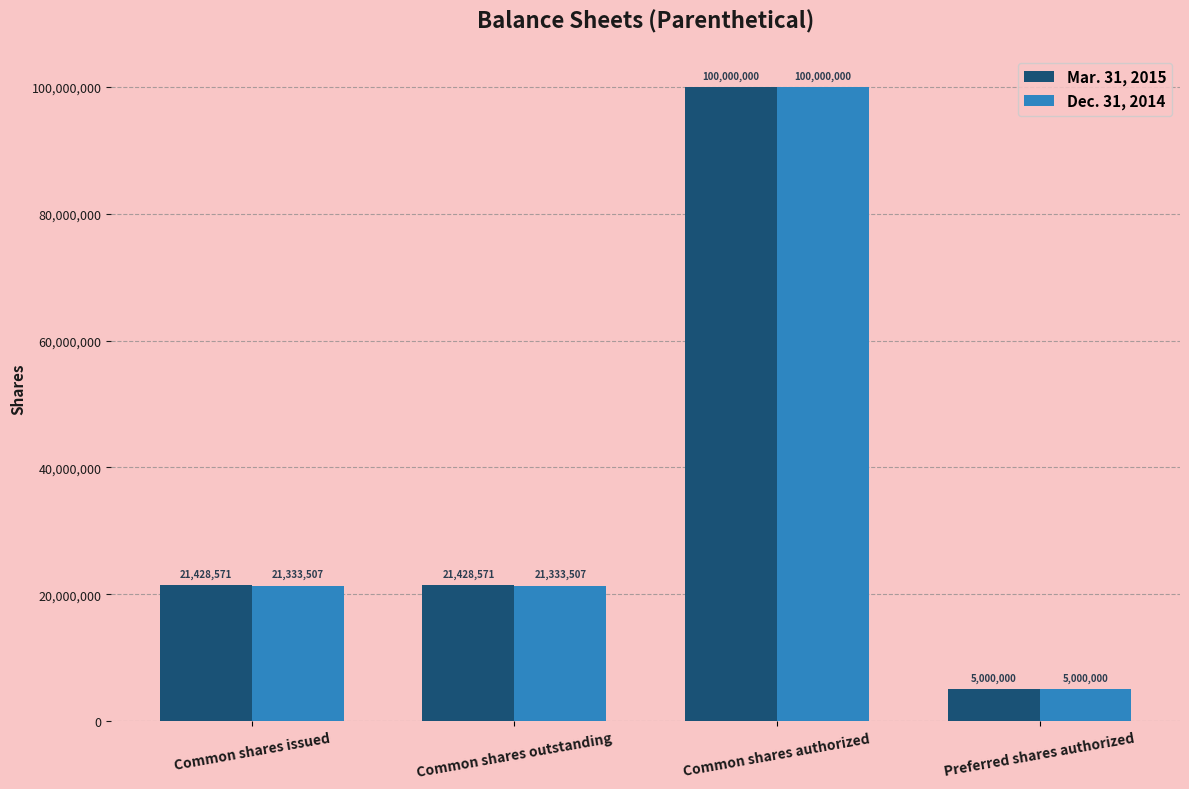

What position from the left is Preferred shares authorized?

4